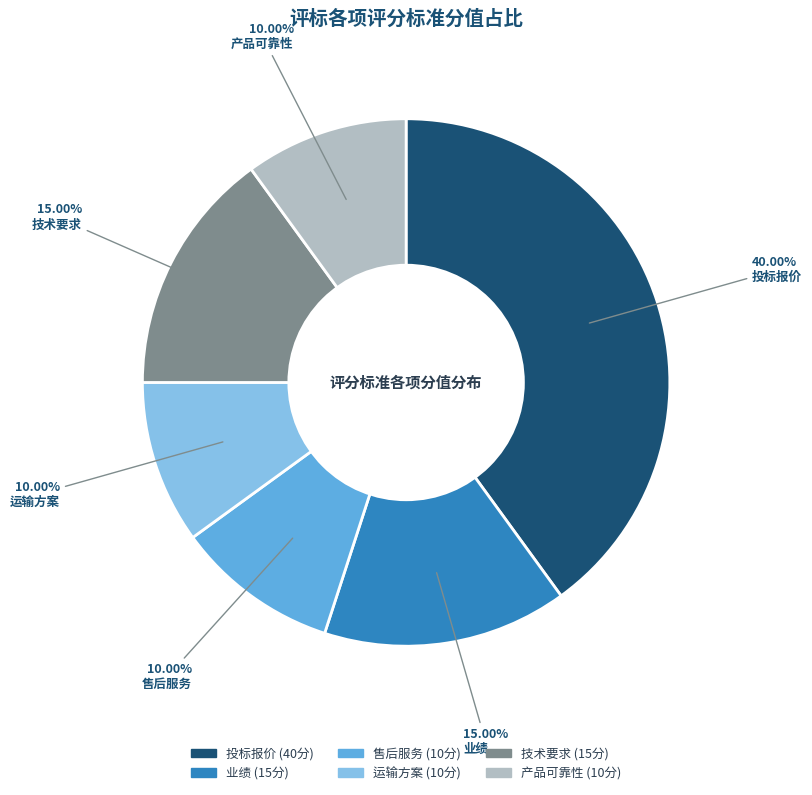

The 技术要求 slice represents 10% of the pie. True or false?

False